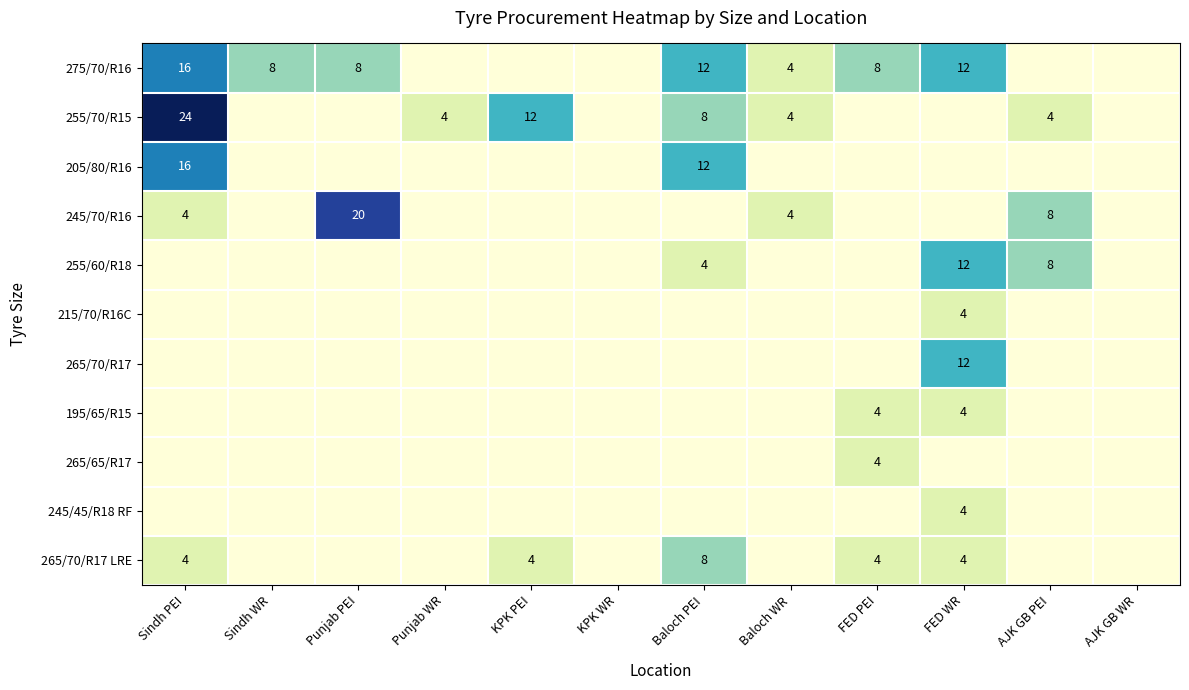

Which category has the lowest value across all series?

Punjab WR